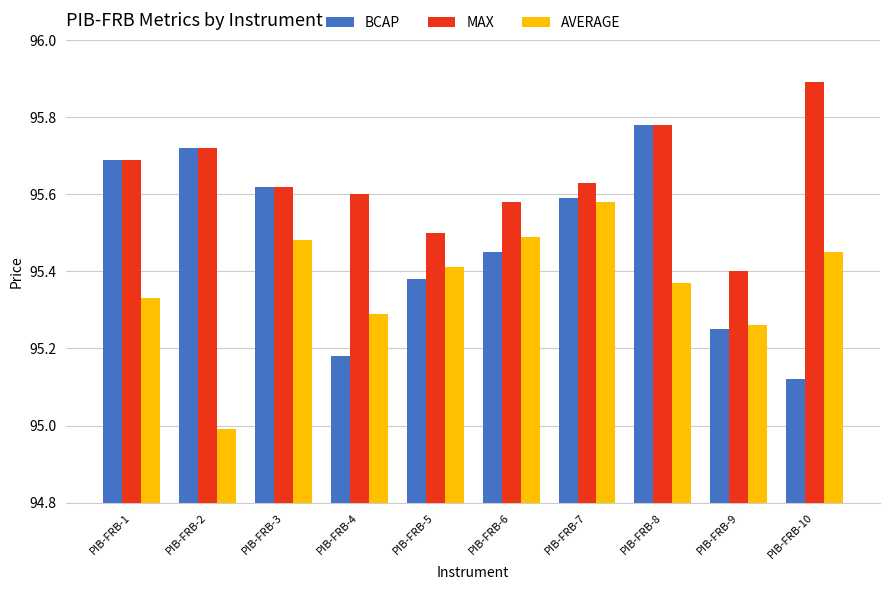

Which series has the largest total across all categories?

MAX